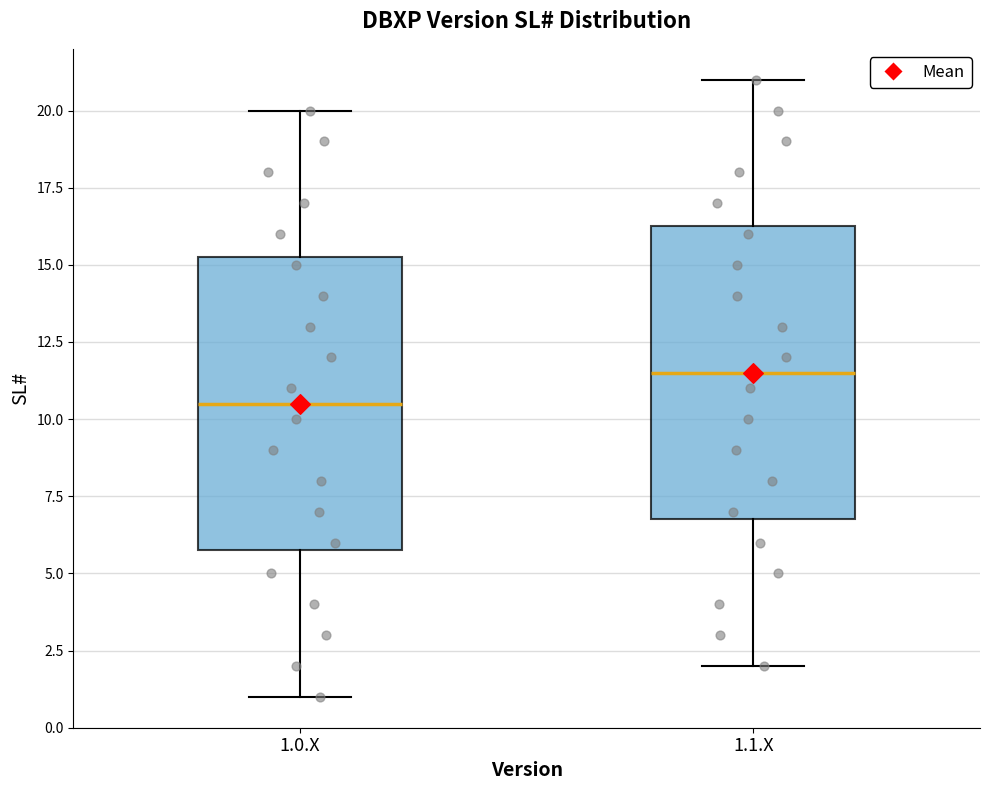

Reading left to right, read every box against the y-axis: the position of its median line, the range the box covers, and the ends of its whiskers. The values are not printed on the chart, so give them approximately, as read against the axis.

1.0.X: median 10.5, box 6.0 to 15.5, whiskers 1.0 to 20.0
1.1.X: median 11.5, box 7.0 to 16.5, whiskers 2.0 to 21.0